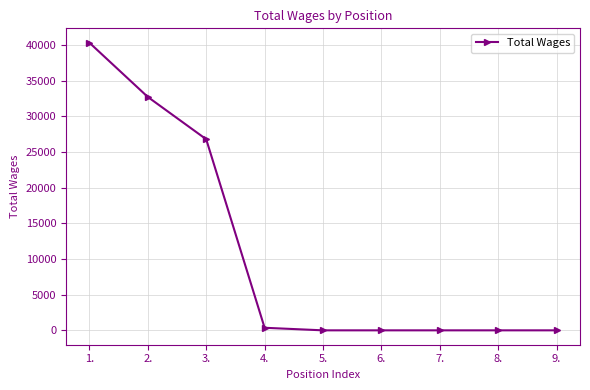

What is the difference between the maximum and second lowest values?

40311